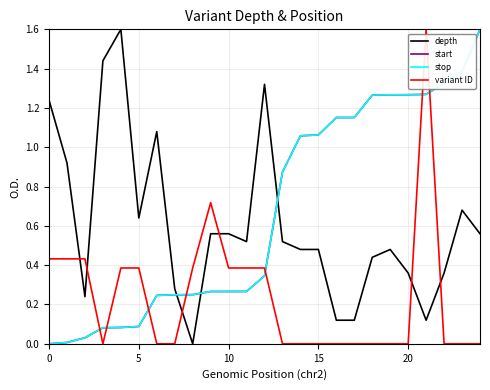

What is the maximum value for stop?

1.6